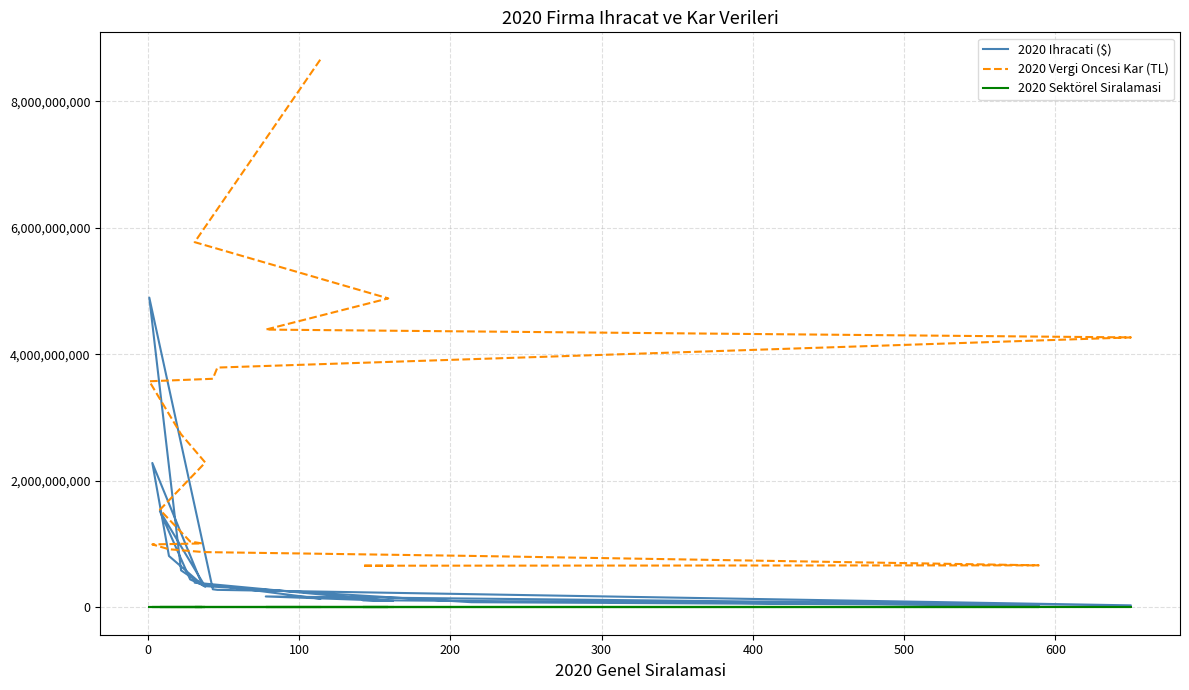

Between 200 and 500, which is larger?

500